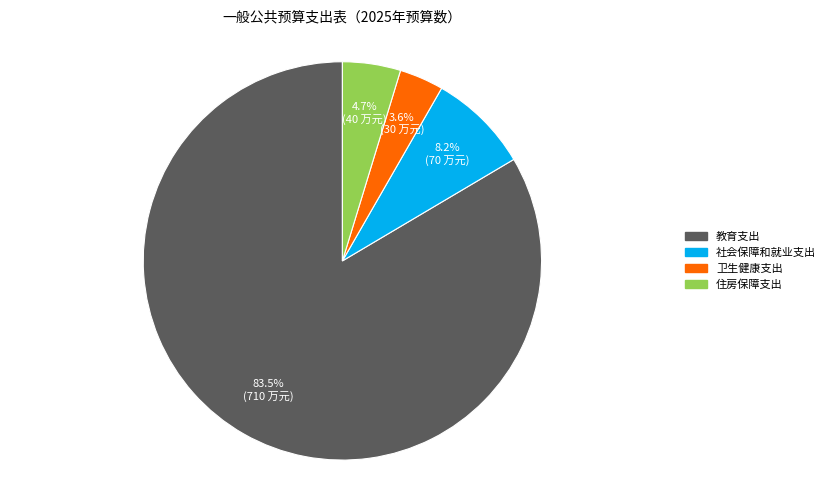

The 住房保障支出 slice represents 5% of the pie. True or false?

True